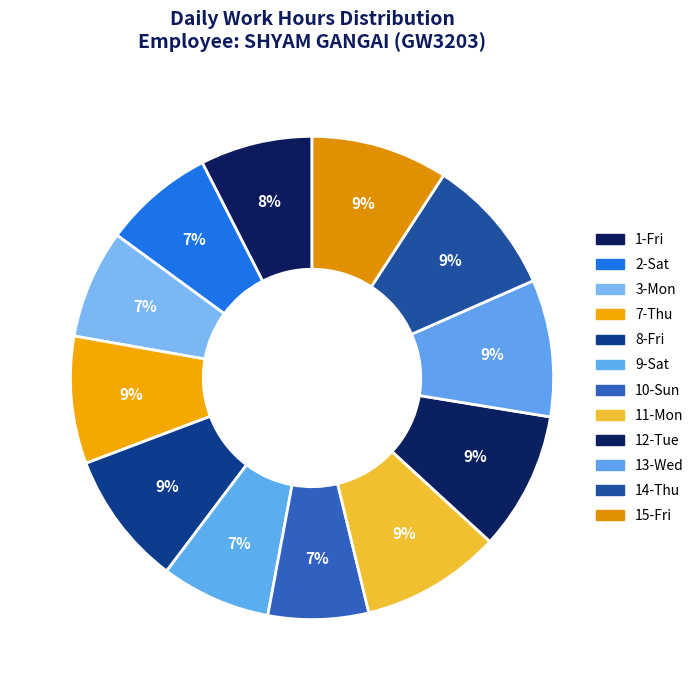

To the nearest percent, what percentage of the pie is 3-Mon?

7%